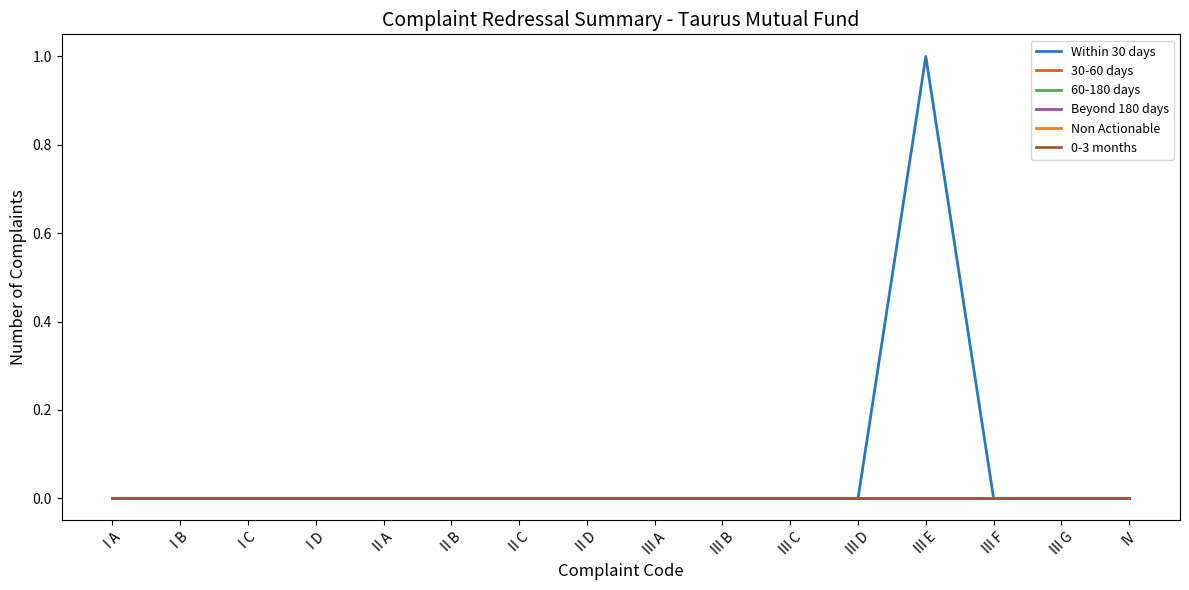

True or false: 30-60 days and Within 30 days intersect in this chart.

False